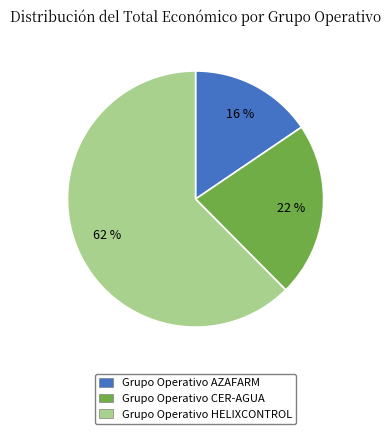

Which category accounts for the majority?

Grupo Operativo HELIXCONTROL